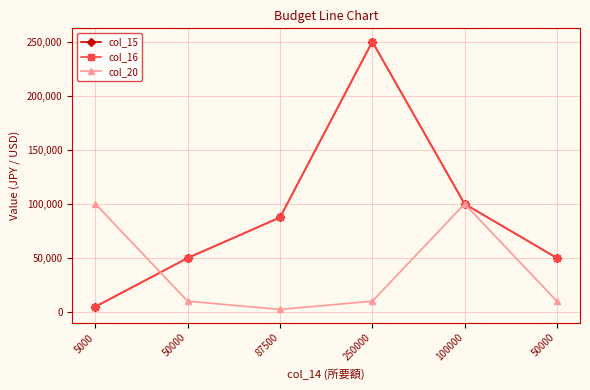

Between 5000 and 250000, which is larger?

250000